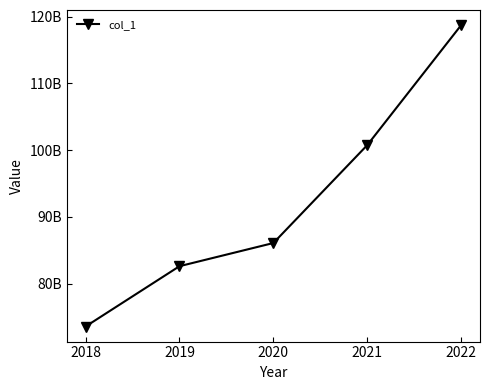

What is the value of the 1st point from the left?

73566309756